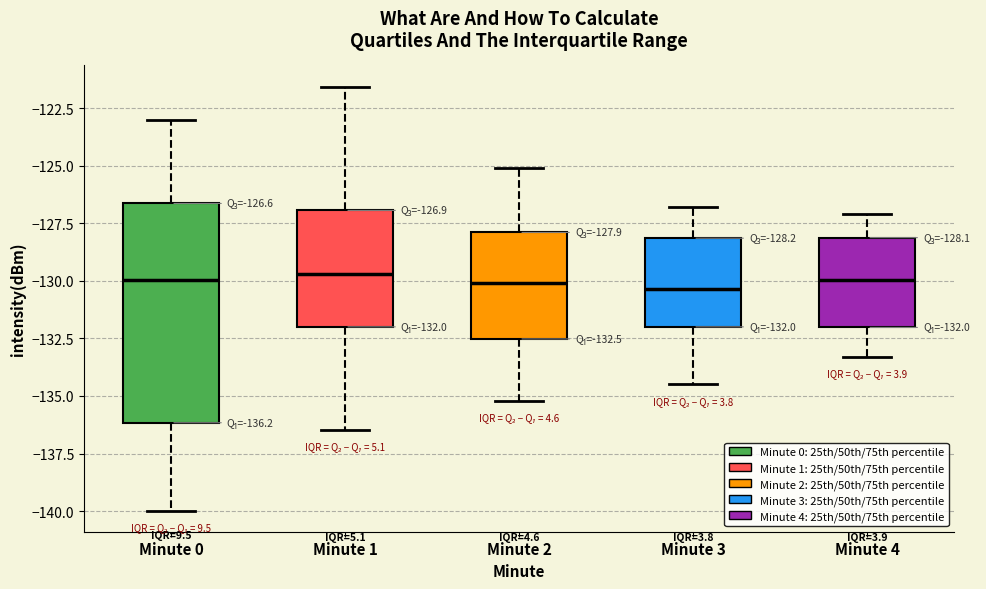

Comparing the boxes themselves (not the whiskers), which one is the tallest?

Minute 0